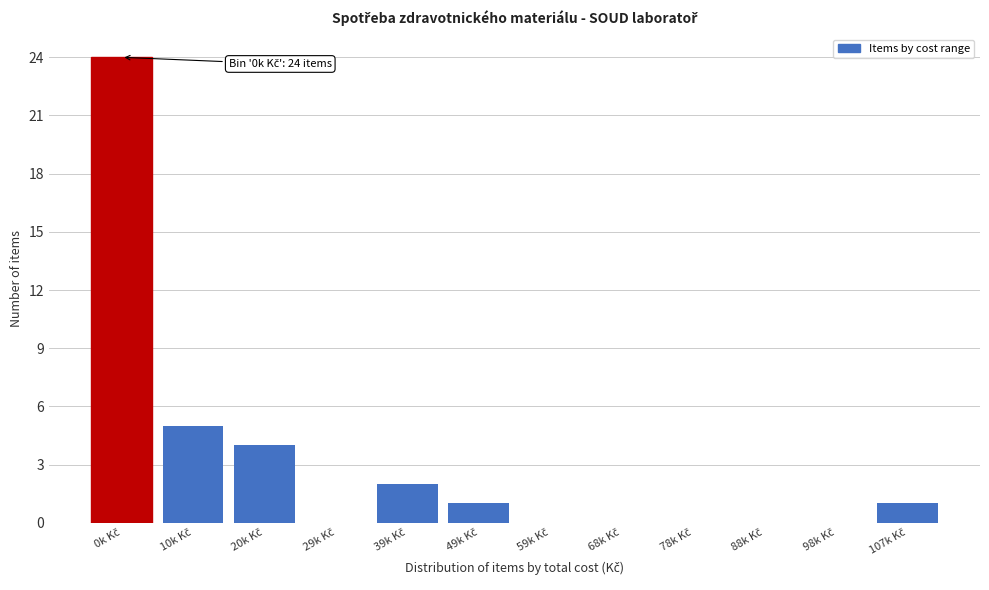

What is the maximum value shown in the chart?

24